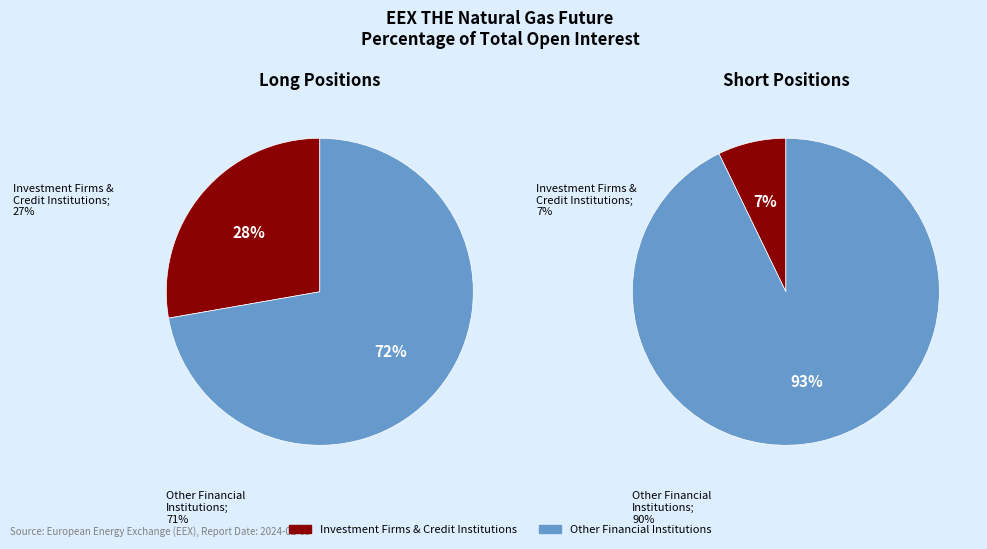

What is the change in value from Investment Firms or credit institutions Long to Investment Firms or credit institutions Short?

-20.5